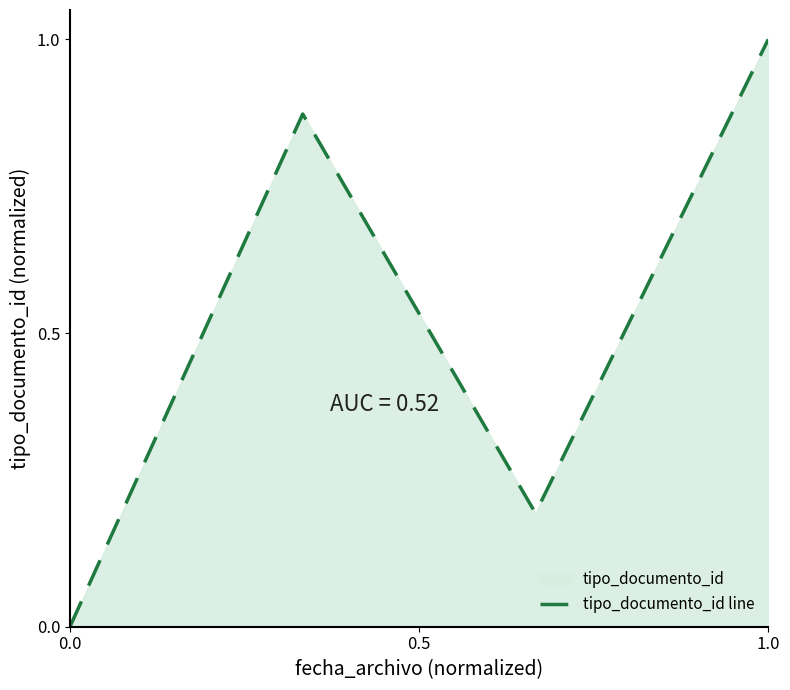

How many interior local valleys (lower than both neighbors) does the data have?

1